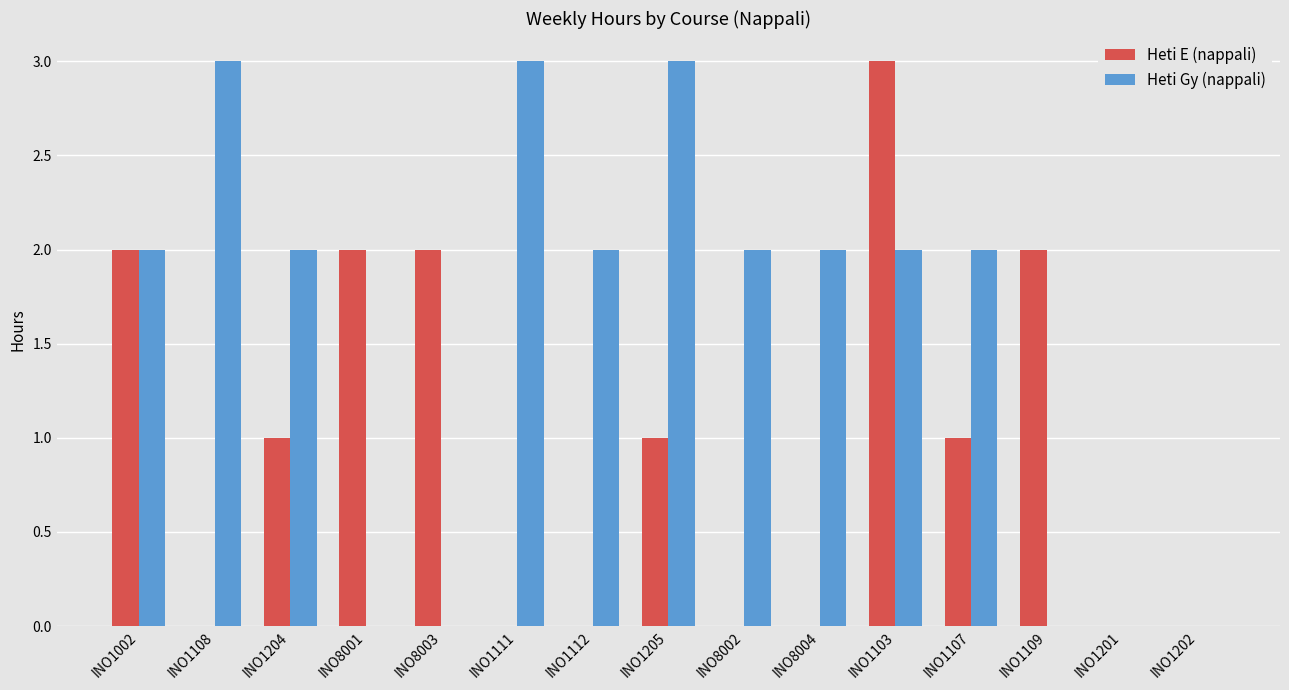

What is the average value of the Heti Gy (nappali) series?

2